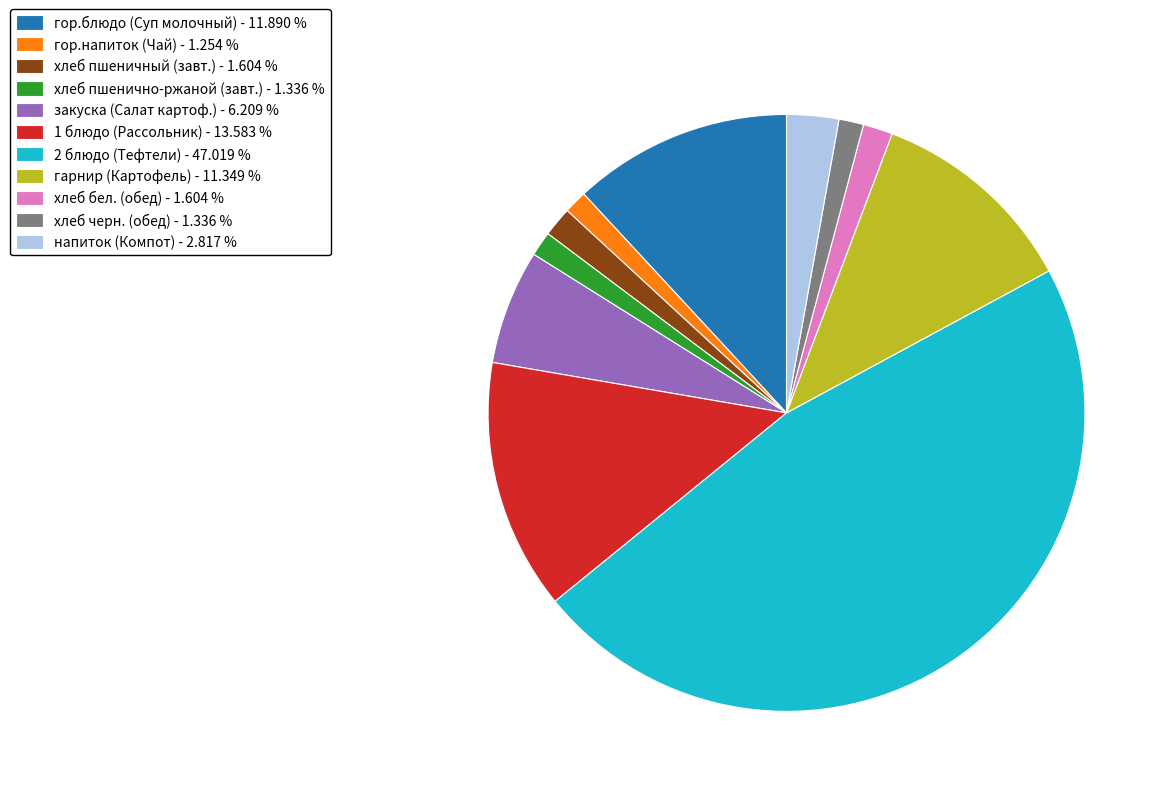

What is the ratio of the value at хлеб черн. (обед) - 1.336 % to the value at гор.напиток (Чай) - 1.254 %?

1.1